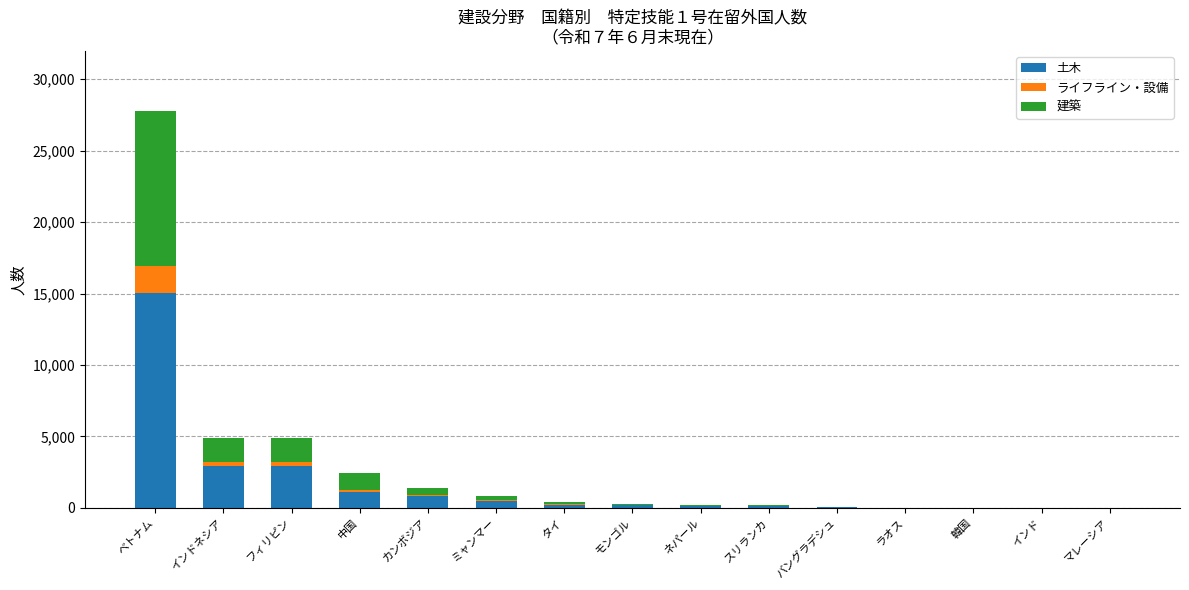

At which category is the sum across all series the highest?

ベトナム